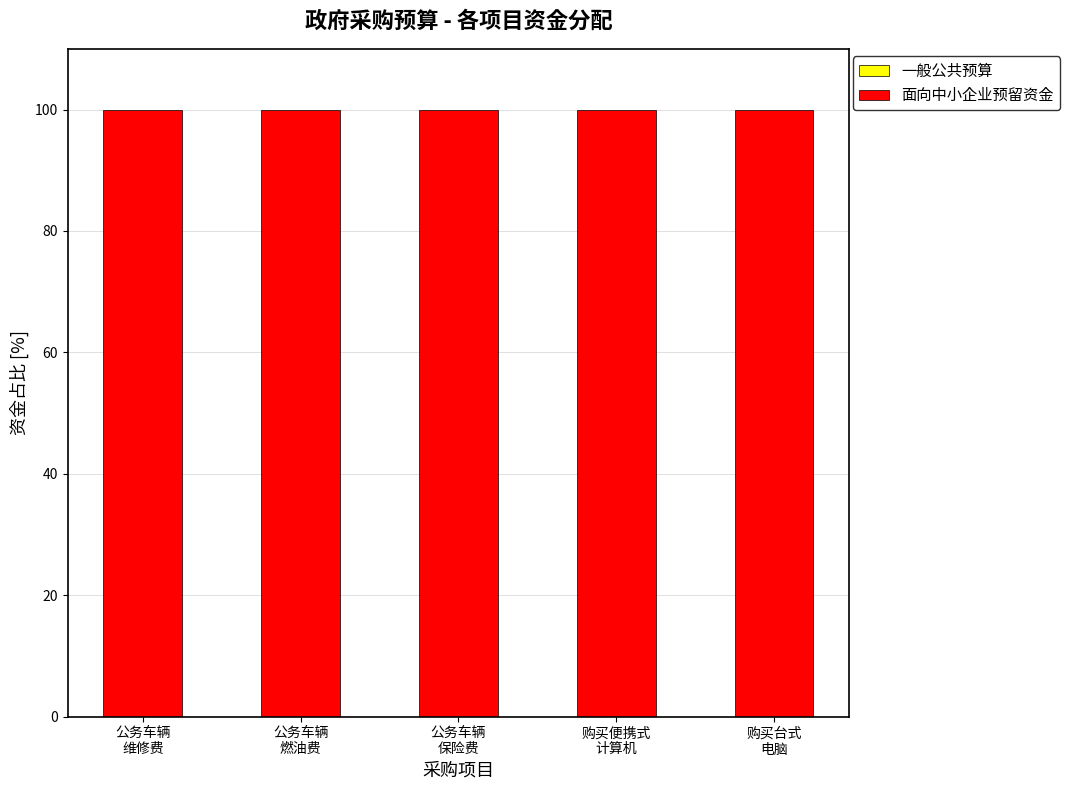

At how many categories does at least one series exceed 15?

5